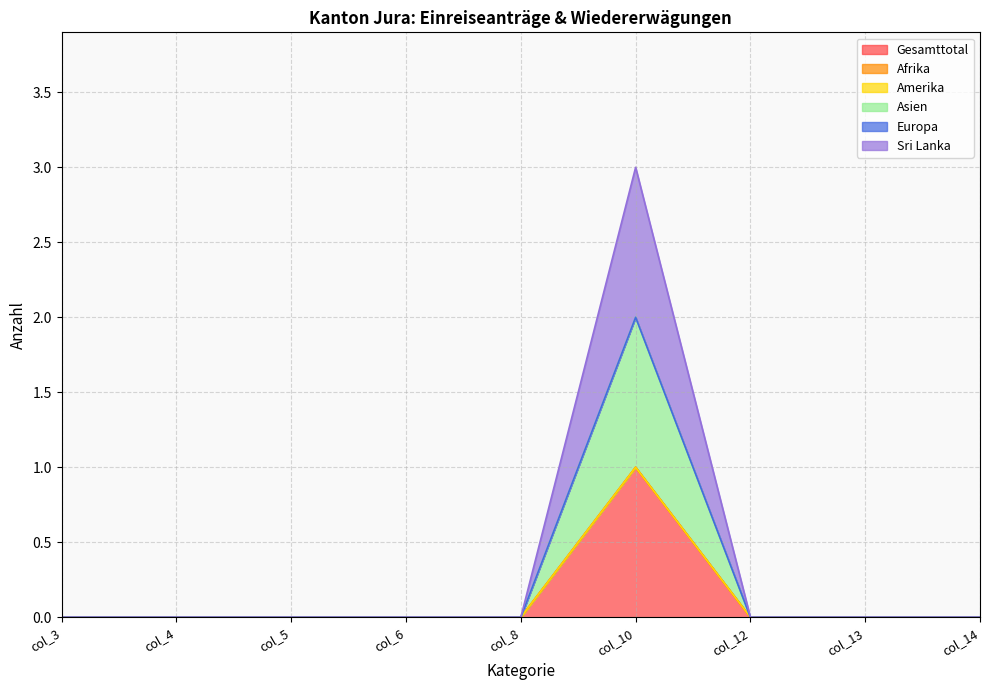

Does the chart display data point markers on the line(s)?

No